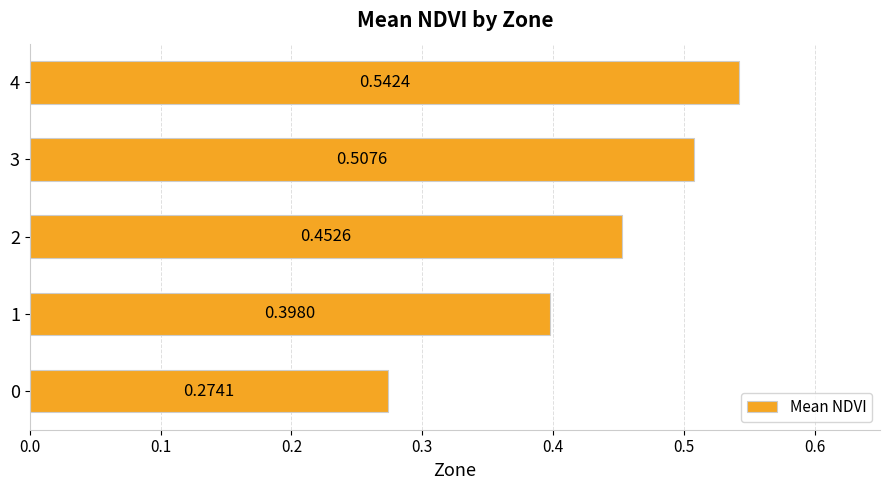

What is the sum of the values at 3 and 1?

0.9